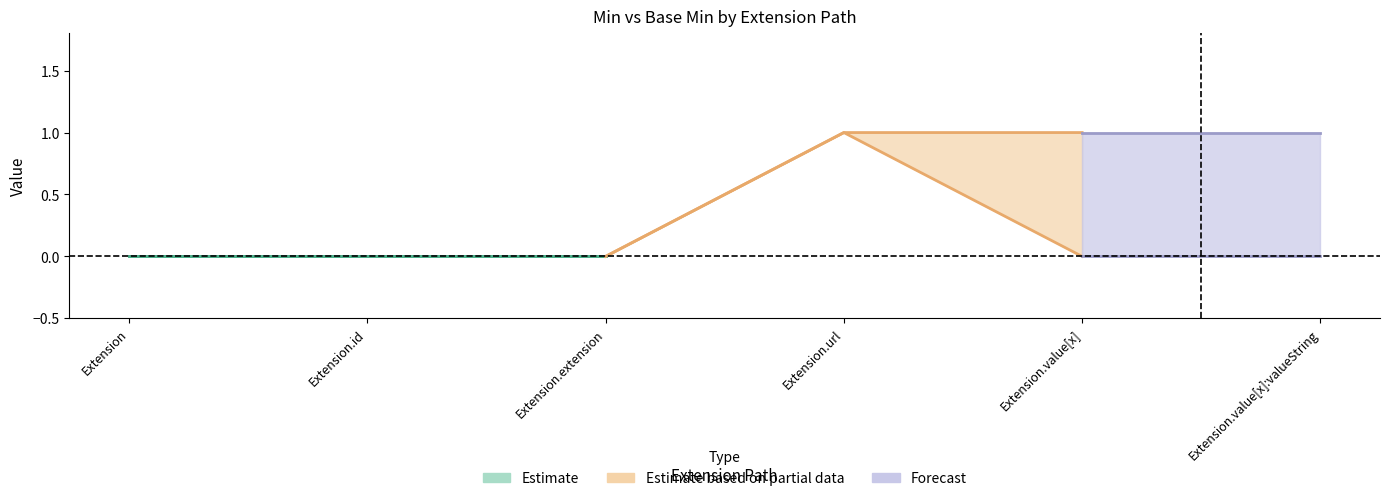

True or false: Min and Base Min intersect in this chart.

False